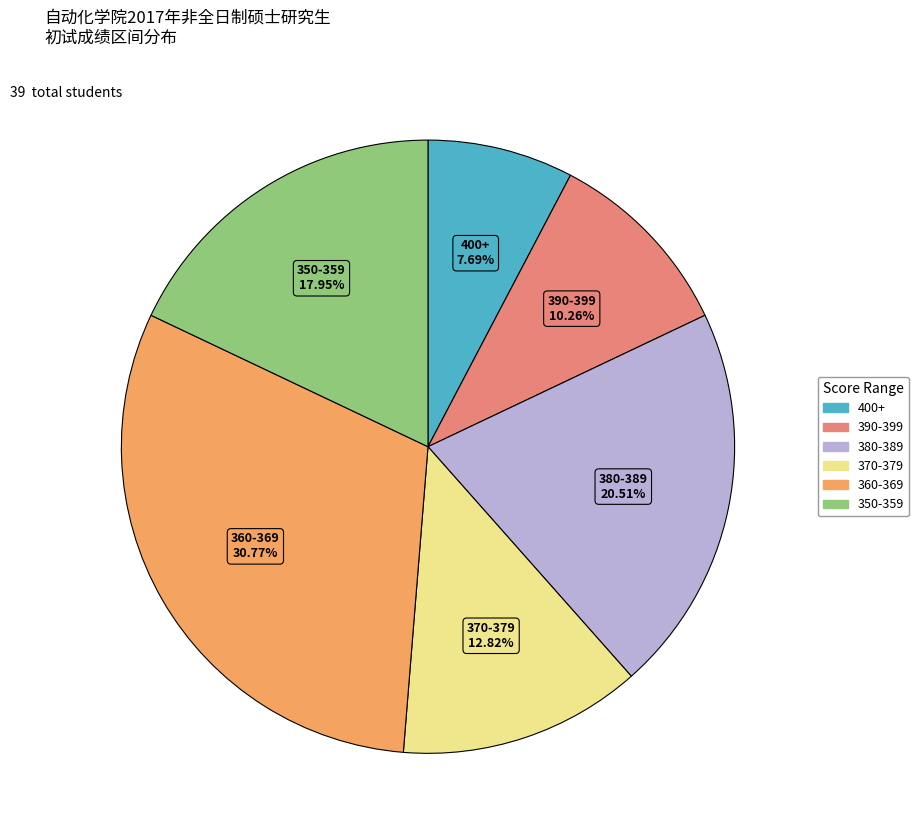

Does any single category account for the majority?

No